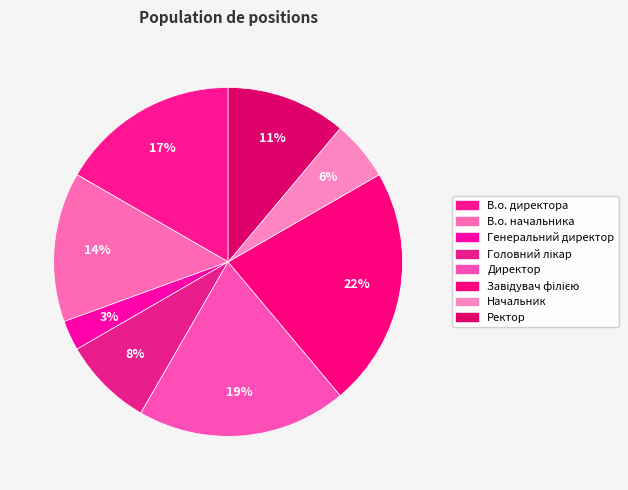

Combined, do Директор and В.о. начальника account for over 50%?

No